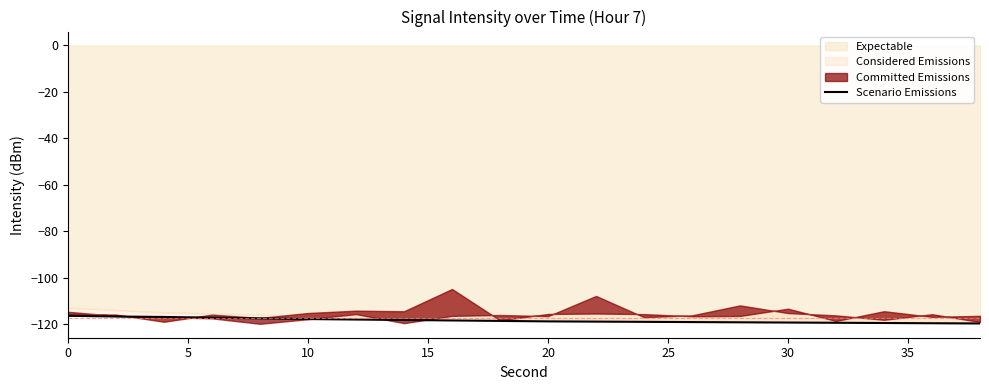

What is the difference between the second highest and second lowest values?

2.9